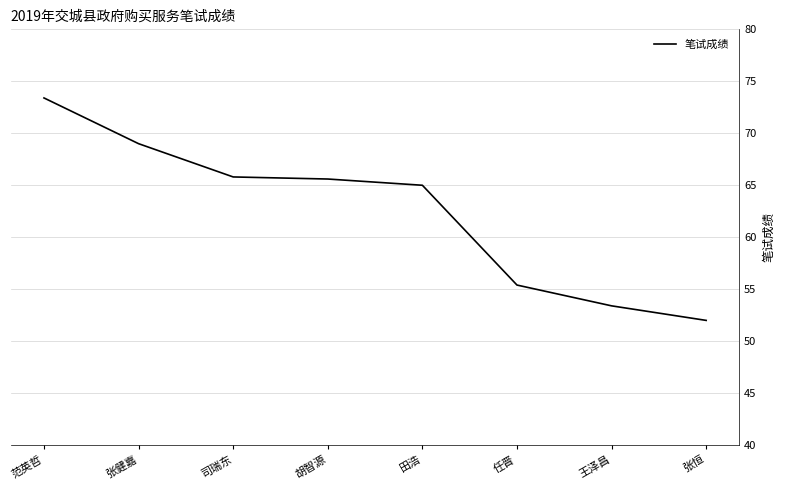

The chart shows a value of 73.4 at 范英哲. True or false?

True